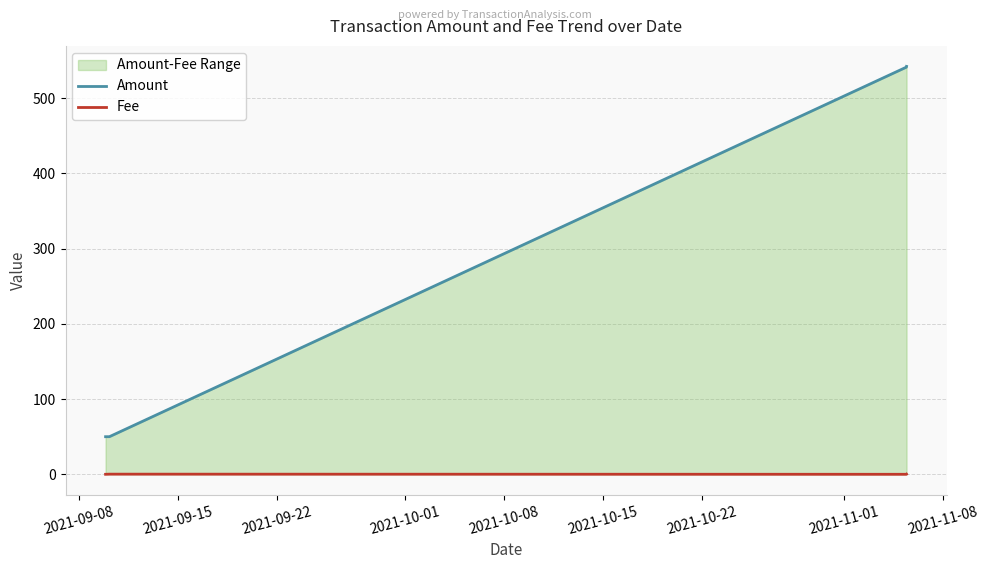

At how many categories does at least one series exceed 107?

2